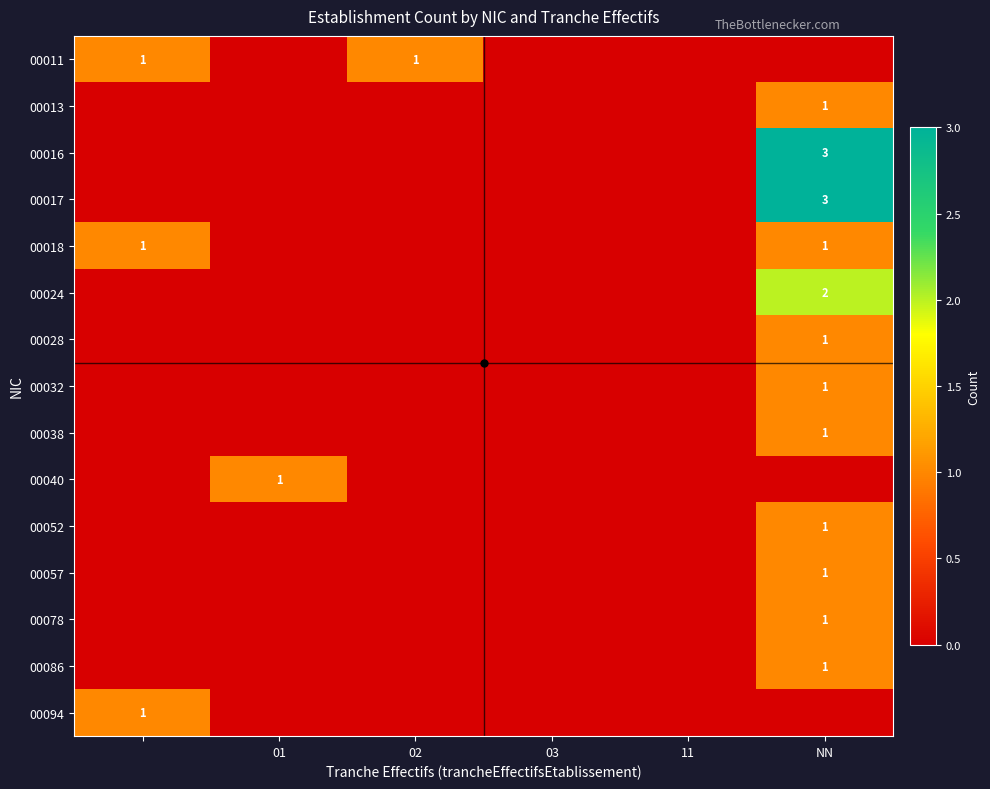

List the series in order of their peak value, highest first.

00016, 00017, 00024, 00011, 00013, 00018, 00028, 00032, 00038, 00040, 00052, 00057, 00078, 00086, 00094